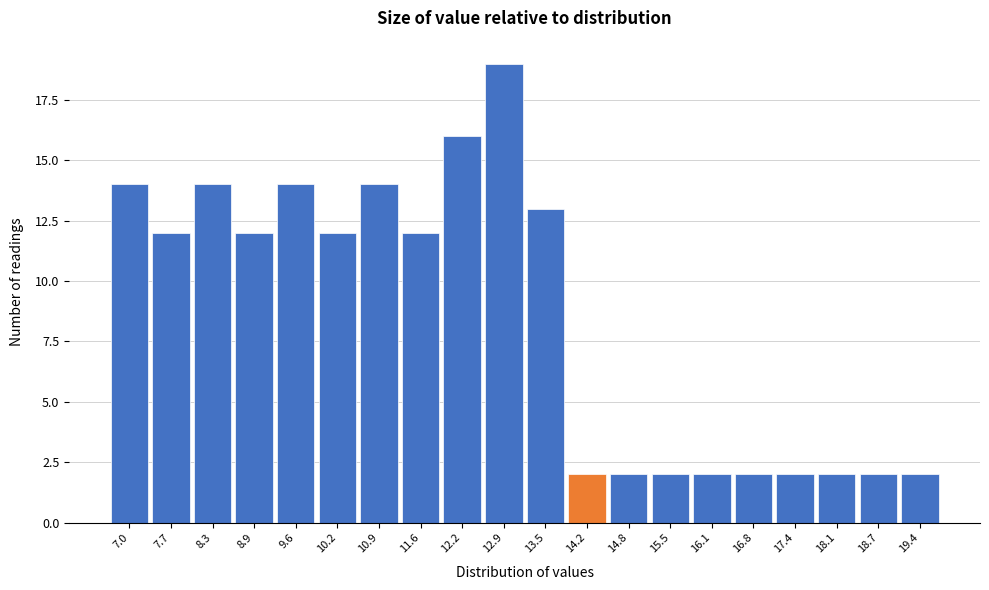

Reading left to right, what are all the values shown in this chart?

14	12	14	12	14	12	14	12	16	19	13	2	2	2	2	2	2	2	2	2